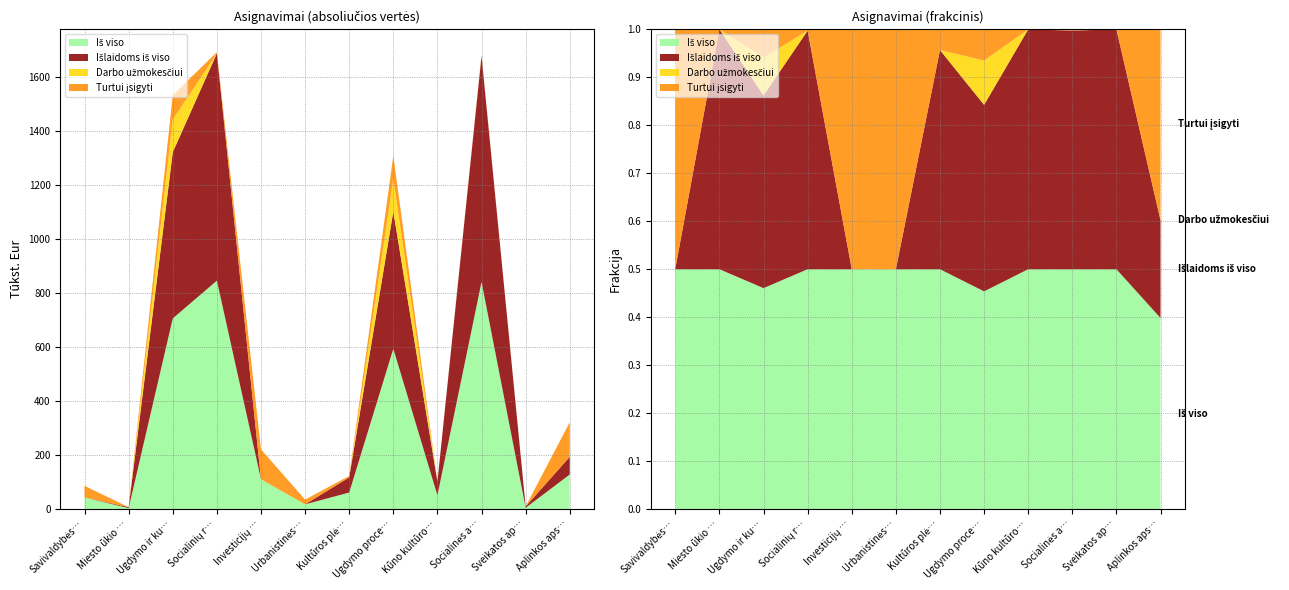

Reading right to left, extract all data points from this chart.

Iš viso: Aplinkos apsaugos programa=128.2	Sveikatos apsaugos programa=4.9	Socialinės atskirties mažinimo programa=841.1	Kūno kultūros ir sporto plėtros programa=50.9	Ugdymo proceso užtikrinimo programa=593.7	Kultūros plėtros programa=61.4	Urbanistinės plėtros departamentas=17.6	Investicijų ir ekonomikos departamentas=110.6	Socialinių reikalų departamentas=846.0	Ugdymo ir kultūros departamentas=706.0	Miesto ūkio departamentas=3.6	Savivaldybės administracija=43.1
Išlaidoms iš viso: Aplinkos apsaugos programa=65.5	Sveikatos apsaugos programa=4.9	Socialinės atskirties mažinimo programa=836.7	Kūno kultūros ir sporto plėtros programa=50.9	Ugdymo proceso užtikrinimo programa=508.6	Kultūros plėtros programa=56.1	Urbanistinės plėtros departamentas=0.0	Investicijų ir ekonomikos departamentas=0.0	Socialinių reikalų departamentas=841.6	Ugdymo ir kultūros departamentas=615.6	Miesto ūkio departamentas=3.6	Savivaldybės administracija=0.1
Darbo užmokesčiui: Aplinkos apsaugos programa=0.0	Sveikatos apsaugos programa=0.0	Socialinės atskirties mažinimo programa=0.0	Kūno kultūros ir sporto plėtros programa=0.0	Ugdymo proceso užtikrinimo programa=120.8	Kultūros plėtros programa=0.0	Urbanistinės plėtros departamentas=0.0	Investicijų ir ekonomikos departamentas=0.0	Socialinių reikalų departamentas=0.0	Ugdymo ir kultūros departamentas=120.8	Miesto ūkio departamentas=0.0	Savivaldybės administracija=0.0
Turtui įsigyti: Aplinkos apsaugos programa=128.2	Sveikatos apsaugos programa=0.0	Socialinės atskirties mažinimo programa=4.4	Kūno kultūros ir sporto plėtros programa=0.0	Ugdymo proceso užtikrinimo programa=85.1	Kultūros plėtros programa=5.3	Urbanistinės plėtros departamentas=17.6	Investicijų ir ekonomikos departamentas=110.6	Socialinių reikalų departamentas=4.4	Ugdymo ir kultūros departamentas=90.4	Miesto ūkio departamentas=0.0	Savivaldybės administracija=43.0